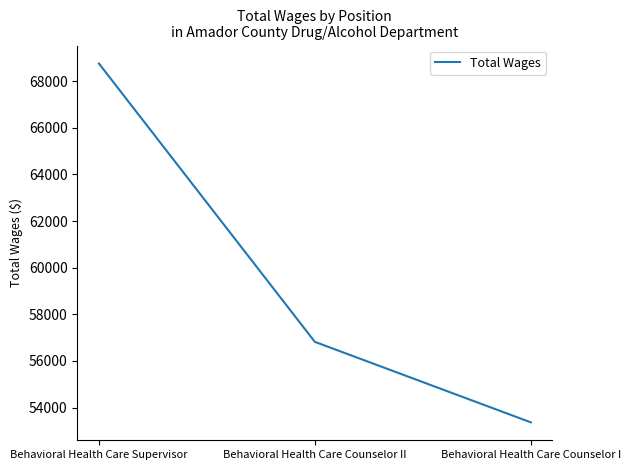

The chart shows a value of 94969 at Behavioral Health Care Counselor I. True or false?

False